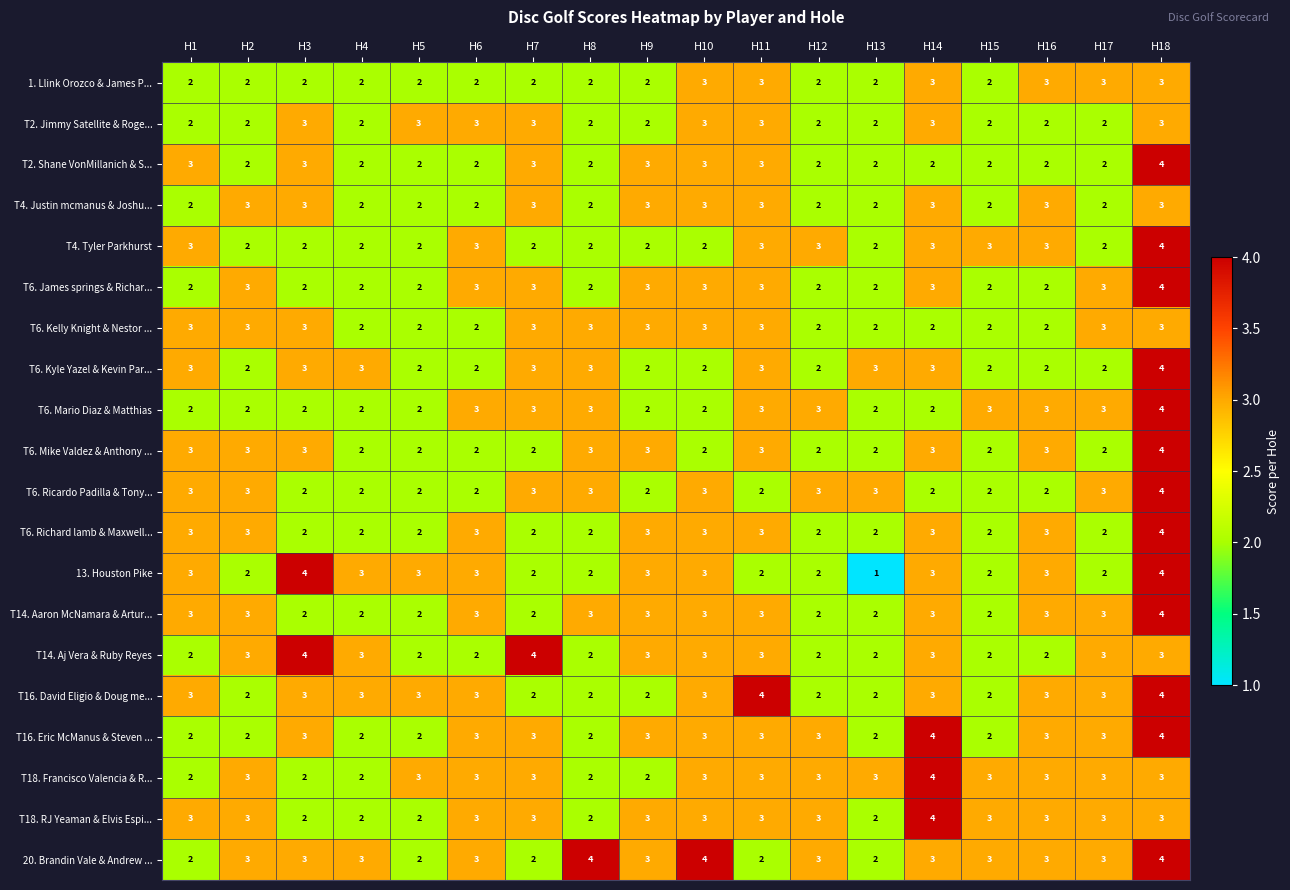

Count the number of data series in this chart.

20